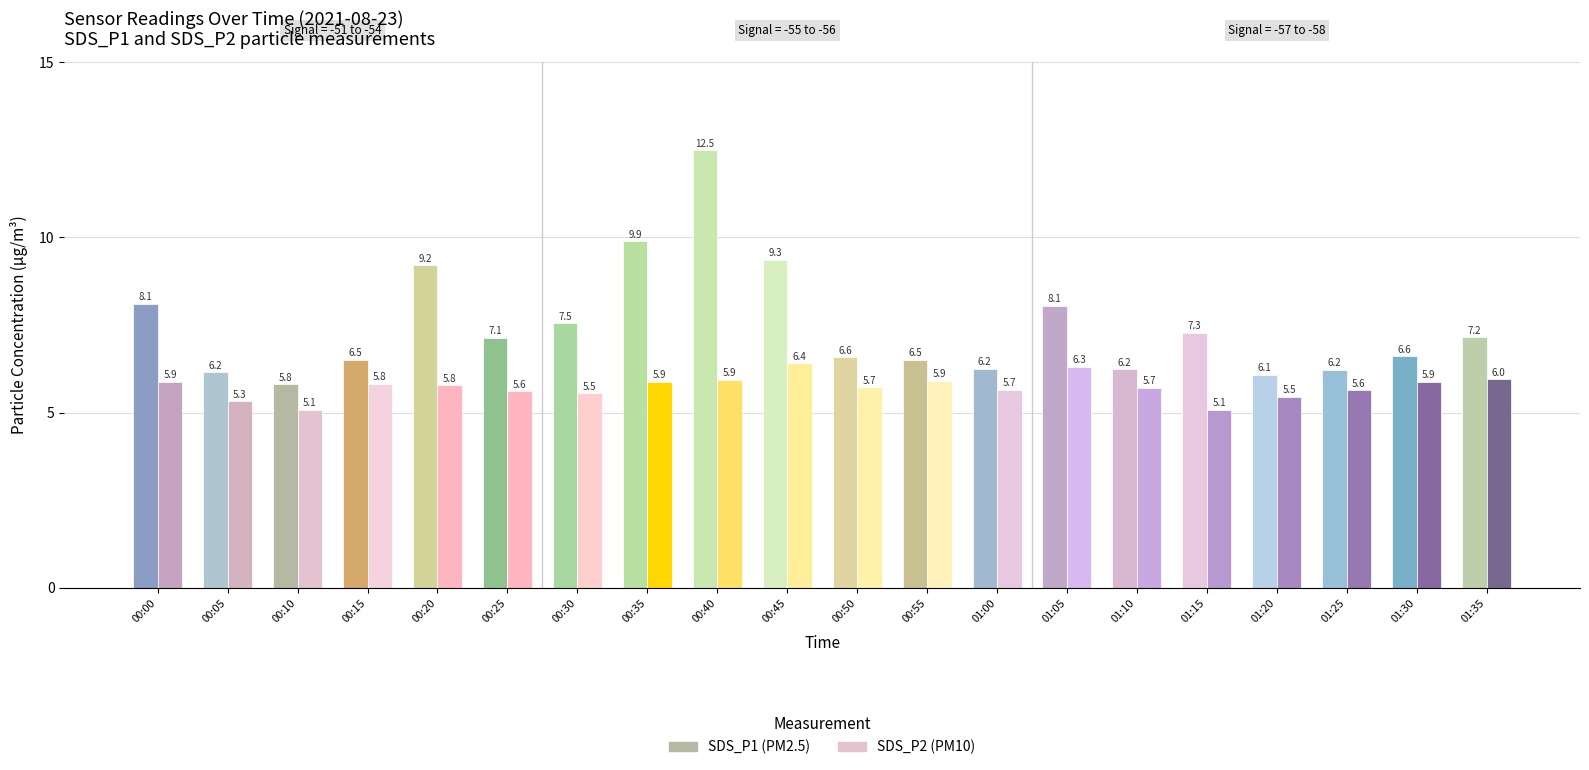

Are the bars grouped side by side (vs. stacked)?

Yes